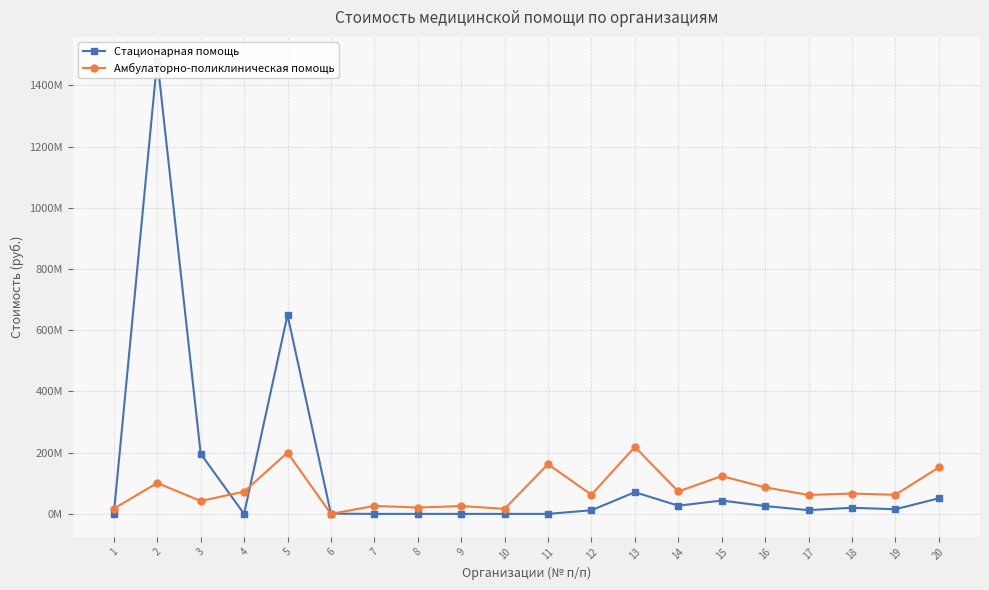

Where do Стационарная помощь and Амбулаторно-поликлиническая помощь first cross each other?

1 and 2